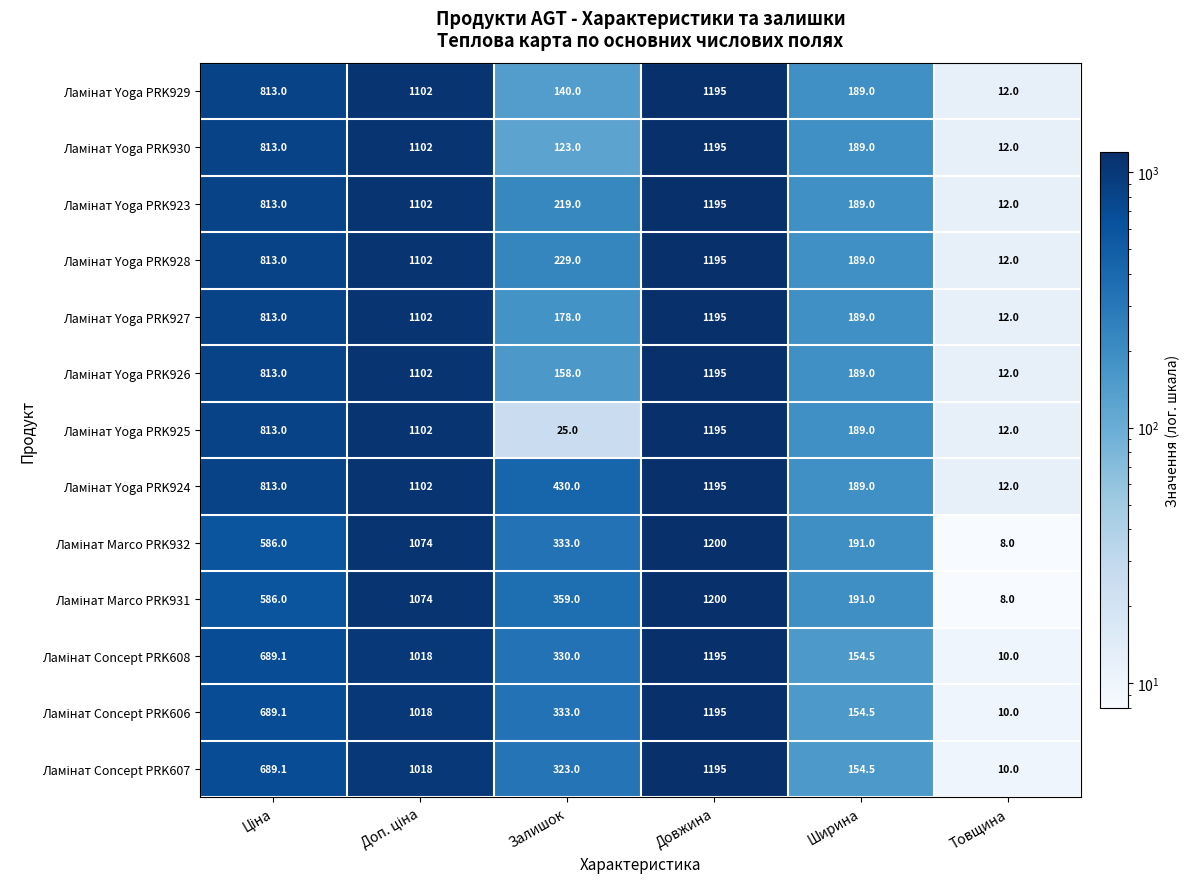

At how many categories does at least one series exceed 782?

3